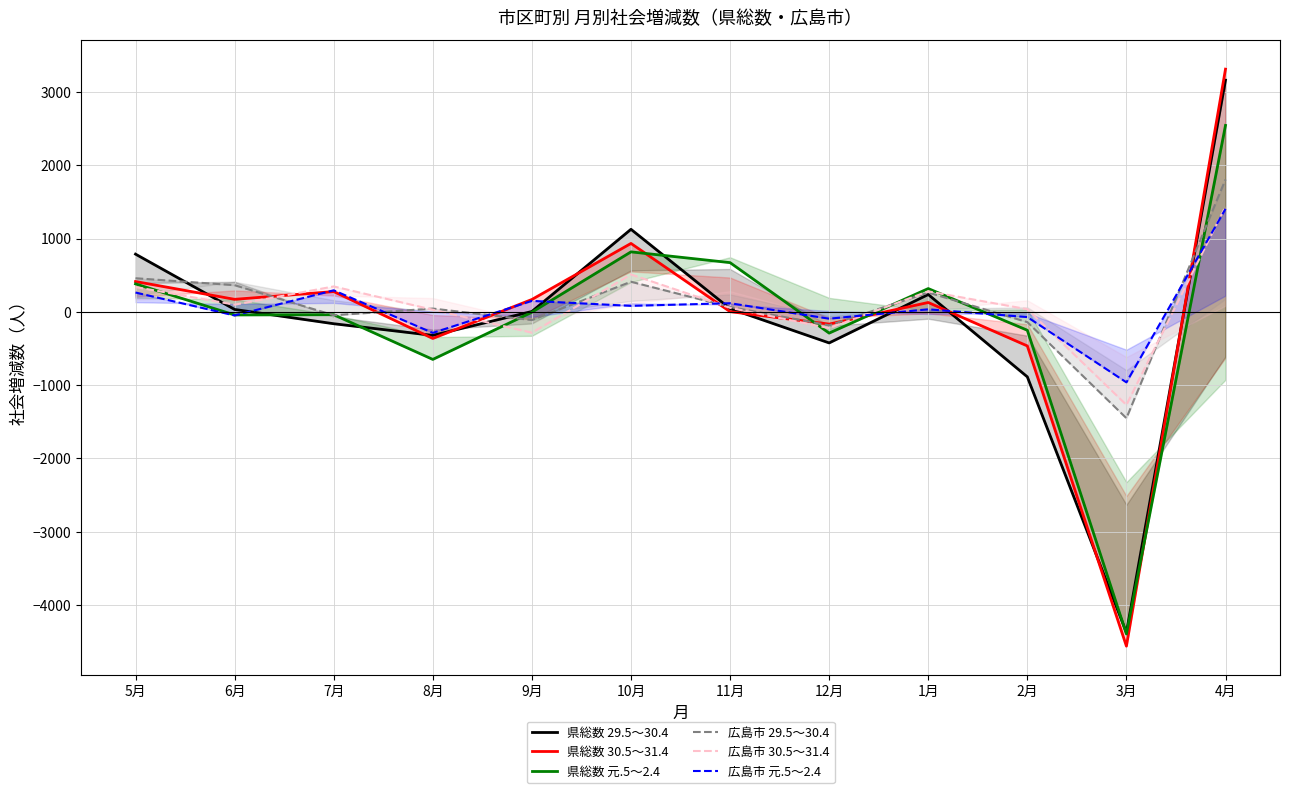

Reading right to left, extract all data points from this chart.

県総数 29.5～30.4: 4月=3163	3月=-4378	2月=-887	1月=237	12月=-424	11月=44	10月=1127	9月=5	8月=-321	7月=-162	6月=33	5月=788
県総数 30.5～31.4: 4月=3313	3月=-4563	2月=-465	1月=128	12月=-167	11月=3	10月=934	9月=169	8月=-363	7月=277	6月=171	5月=414
県総数 元.5～2.4: 4月=2545	3月=-4397	2月=-251	1月=318	12月=-290	11月=672	10月=819	9月=-5	8月=-649	7月=-39	6月=-42	5月=382
広島市 29.5～30.4: 4月=1807	3月=-1451	2月=-140	1月=264	12月=-184	11月=67	10月=411	9月=-112	8月=45	7月=-46	6月=364	5月=459
広島市 30.5～31.4: 4月=1437	3月=-1270	2月=36	1月=280	12月=-222	11月=55	10月=511	9月=-284	8月=29	7月=347	6月=98	5月=339
広島市 元.5～2.4: 4月=1406	3月=-962	2月=-71	1月=35	12月=-93	11月=118	10月=82	9月=150	8月=-287	7月=294	6月=-49	5月=264